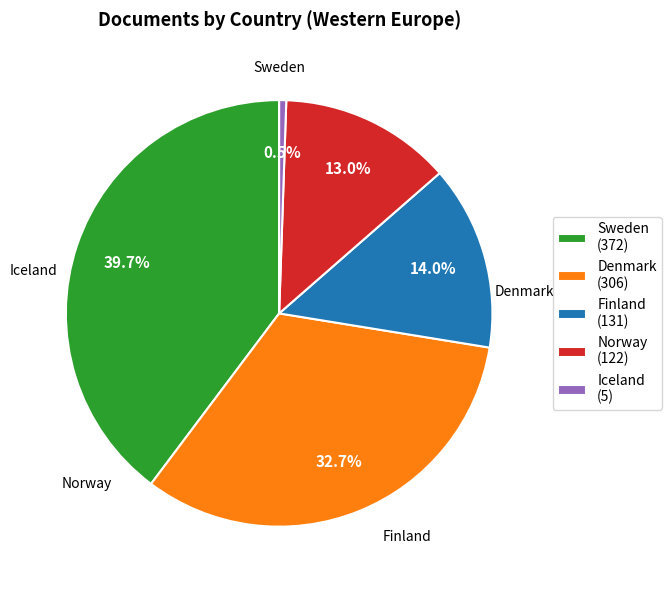

Which category has the smallest portion of the pie?

Iceland